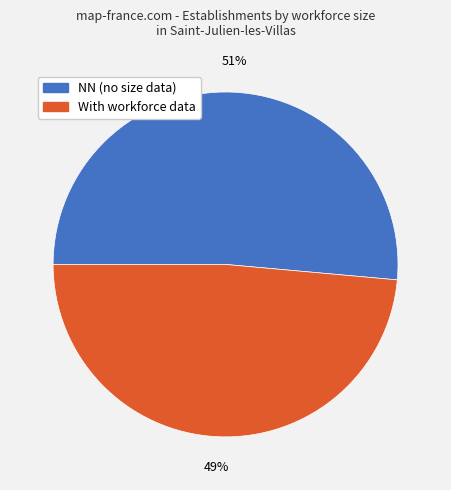

Which slice represents more than half of the pie?

NN (no size data)